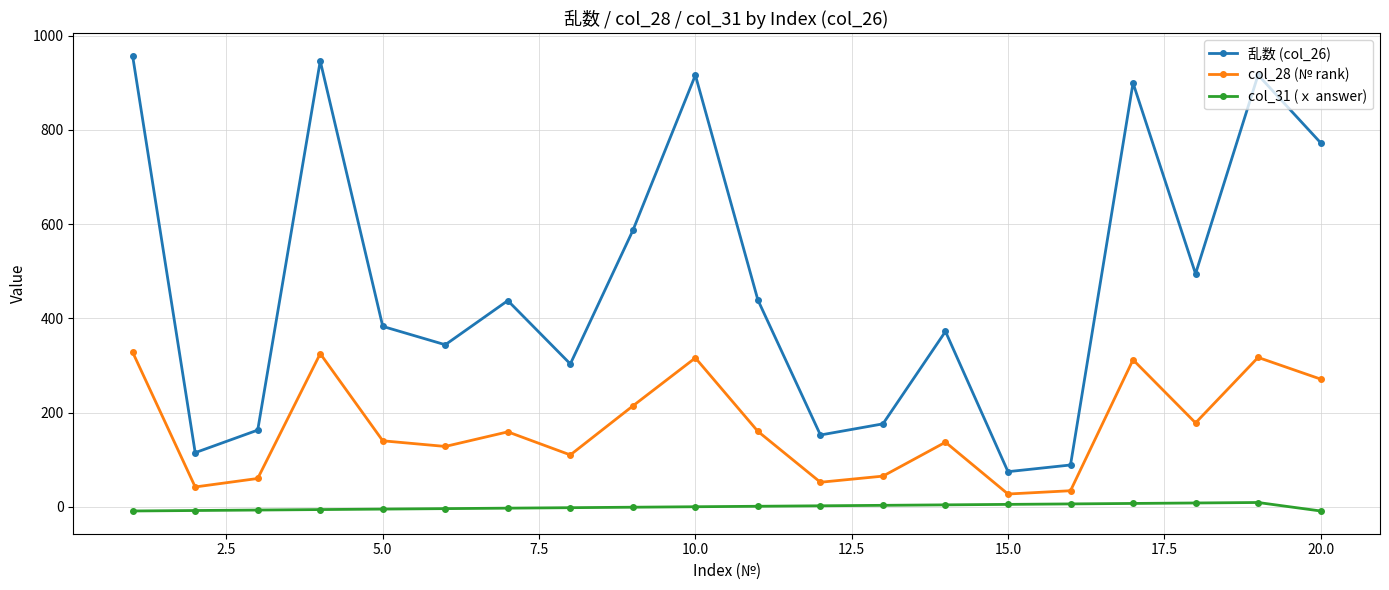

Which series has the widest spread of values?

乱数 (col_26)